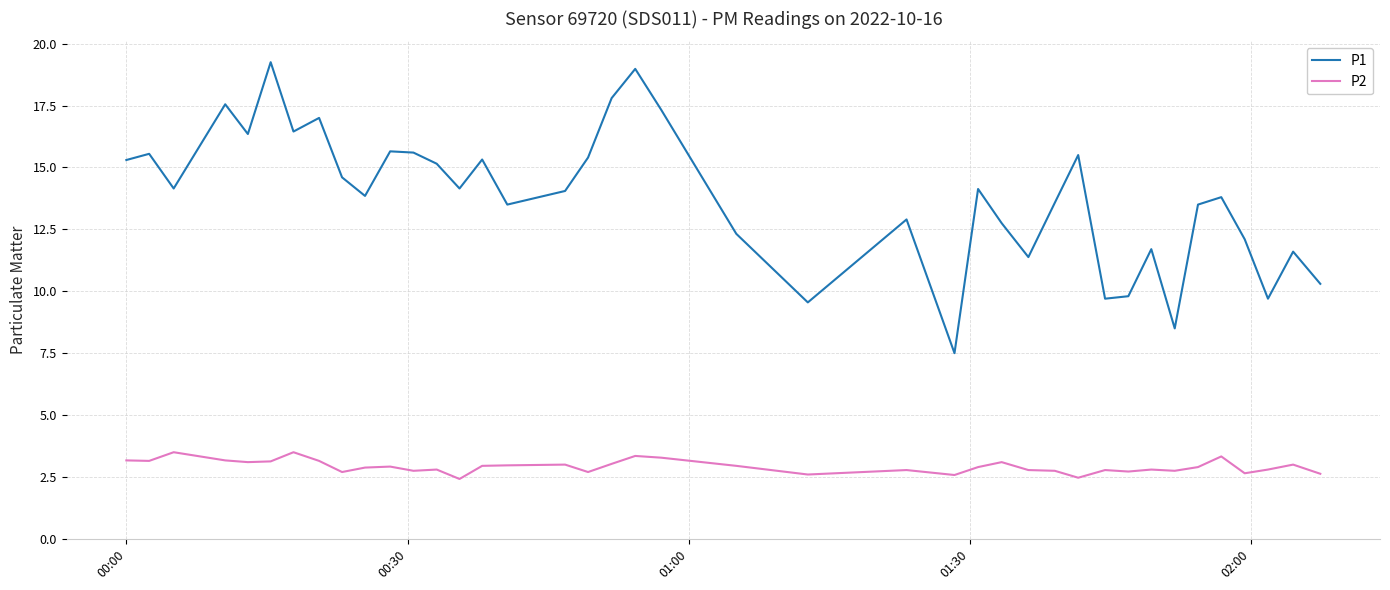

True or false: P2 and P1 intersect in this chart.

False